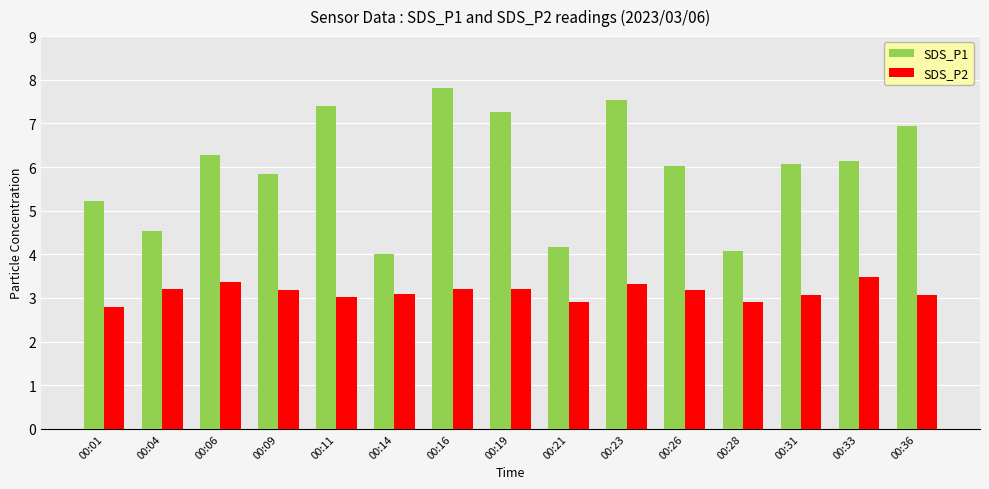

At 00:06, list the series in order from largest to smallest.

SDS_P1, SDS_P2